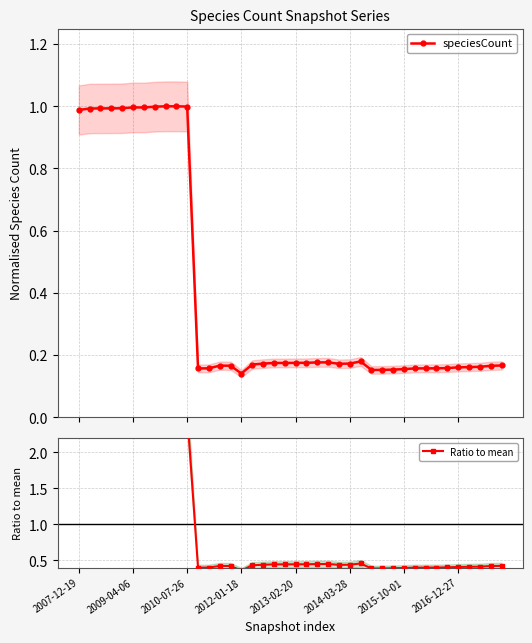

Which series has the largest total across all categories?

Ratio to mean